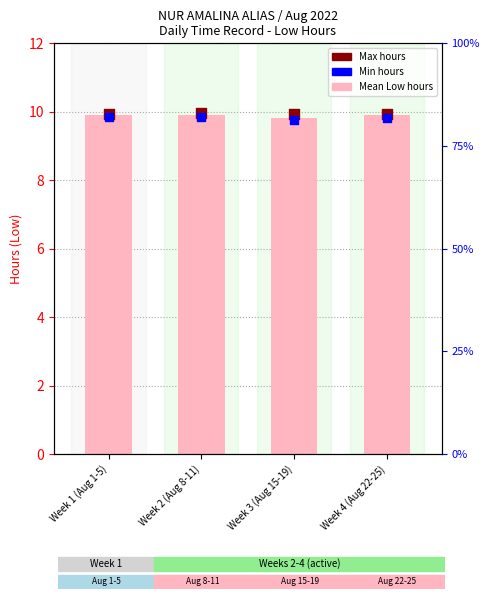

Which series has the largest total across all categories?

Max hours